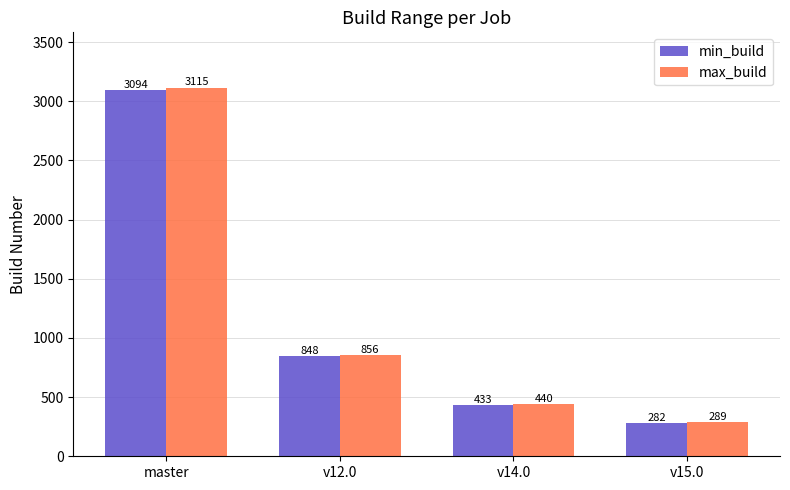

Is the value of max_build at v15.0 greater than the value of min_build at v14.0?

No